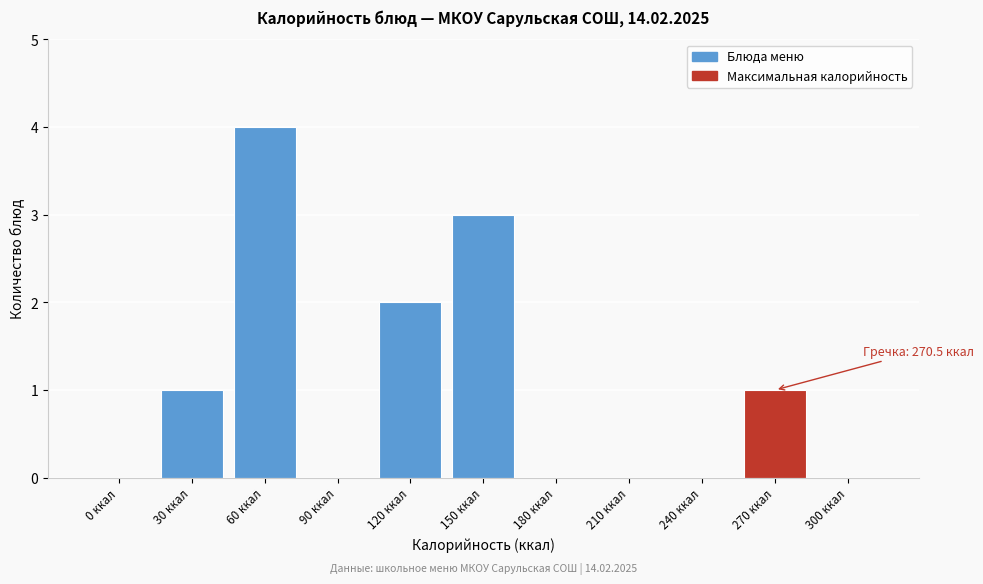

Reading left to right, what are all the values shown in this chart?

0 ккал=0	30 ккал=1	60 ккал=4	90 ккал=0	120 ккал=2	150 ккал=3	180 ккал=0	210 ккал=0	240 ккал=0	270 ккал=1	300 ккал=0